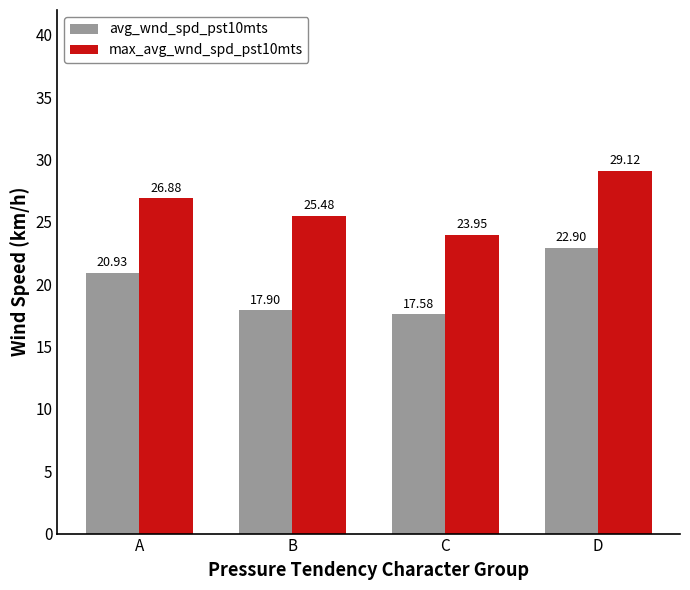

Read the max_avg_wnd_spd_pst10mts value at D.

29.1